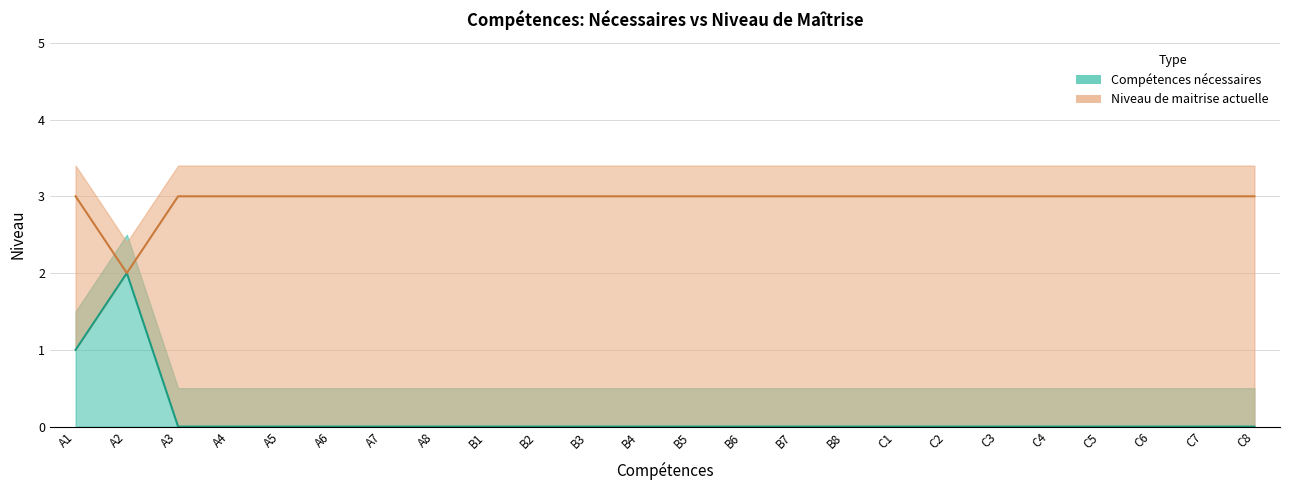

What are all the series names shown in the legend?

Compétences nécessaires, Niveau de maitrise actuelle